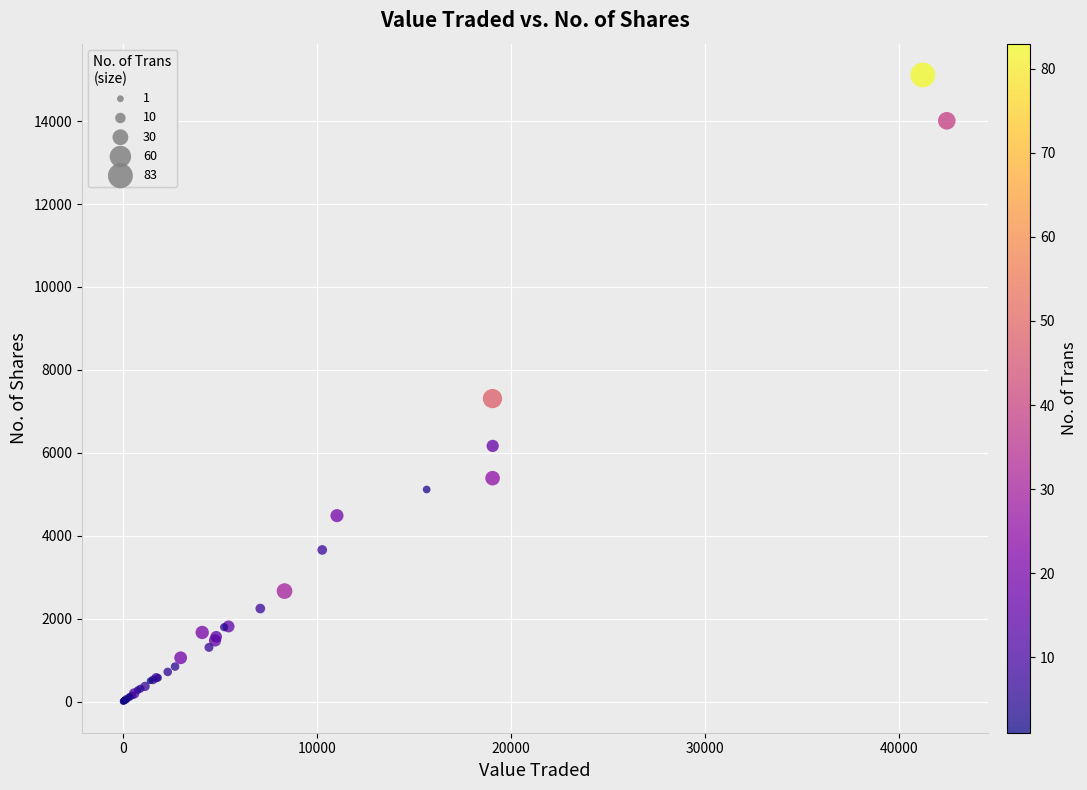

What Y value in the scatter plot is closest to 7558?

7308